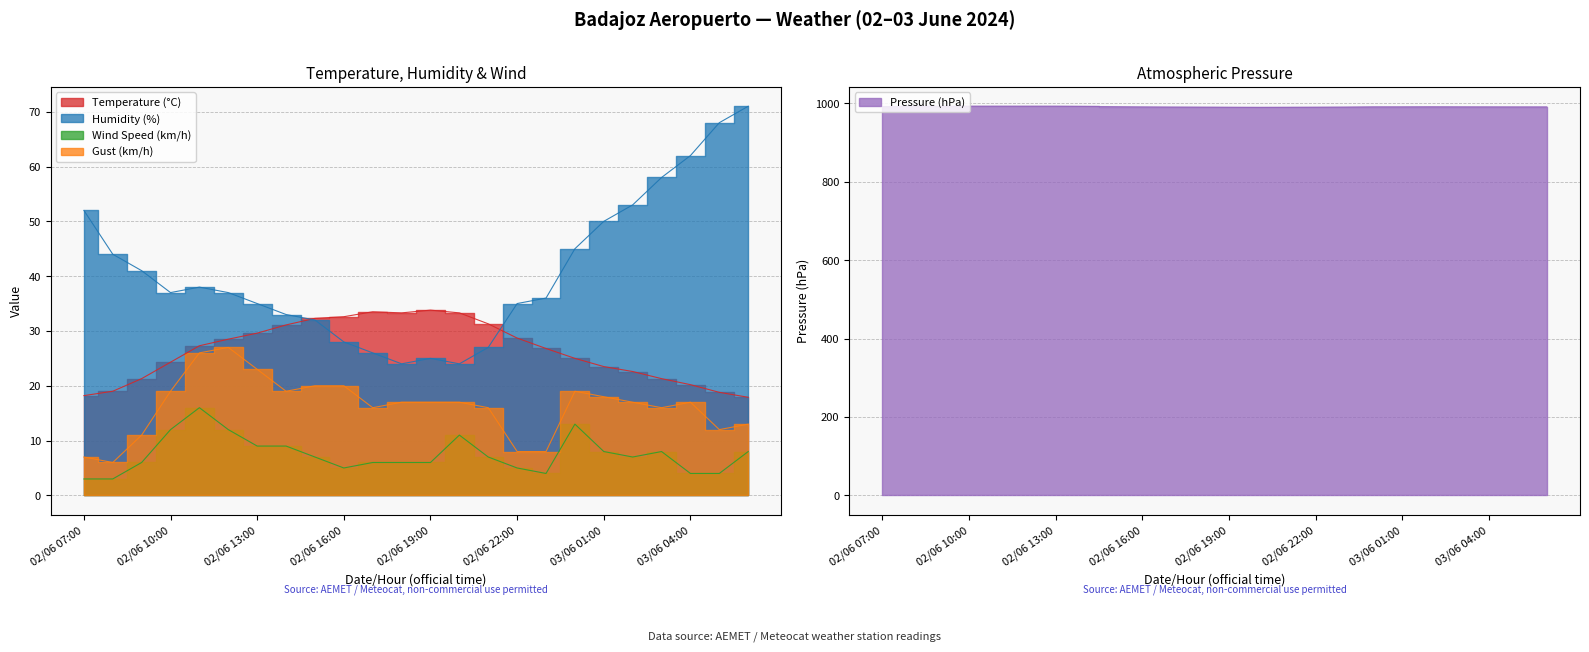

Reading right to left, what are all the values shown in this chart?

Temperature (°C): 03/06 06:00=17.9	03/06 05:00=18.8	03/06 04:00=20.2	03/06 03:00=21.3	03/06 02:00=22.6	03/06 01:00=23.5	03/06 00:00=25.0	02/06 23:00=26.8	02/06 22:00=28.7	02/06 21:00=31.3	02/06 20:00=33.3	02/06 19:00=33.8	02/06 18:00=33.3	02/06 17:00=33.5	02/06 16:00=32.6	02/06 15:00=32.3	02/06 14:00=31.1	02/06 13:00=29.6	02/06 12:00=28.5	02/06 11:00=27.3	02/06 10:00=24.3	02/06 09:00=21.3	02/06 08:00=19.0	02/06 07:00=18.2
Humidity (%): 03/06 06:00=71.0	03/06 05:00=68.0	03/06 04:00=62.0	03/06 03:00=58.0	03/06 02:00=53.0	03/06 01:00=50.0	03/06 00:00=45.0	02/06 23:00=36.0	02/06 22:00=35.0	02/06 21:00=27.0	02/06 20:00=24.0	02/06 19:00=25.0	02/06 18:00=24.0	02/06 17:00=26.0	02/06 16:00=28.0	02/06 15:00=32.0	02/06 14:00=33.0	02/06 13:00=35.0	02/06 12:00=37.0	02/06 11:00=38.0	02/06 10:00=37.0	02/06 09:00=41.0	02/06 08:00=44.0	02/06 07:00=52.0
Pressure (hPa): 03/06 06:00=991.1	03/06 05:00=991.1	03/06 04:00=991.2	03/06 03:00=991.3	03/06 02:00=991.5	03/06 01:00=991.3	03/06 00:00=991.3	02/06 23:00=990.5	02/06 22:00=990.1	02/06 21:00=989.8	02/06 20:00=989.6	02/06 19:00=989.9	02/06 18:00=990.3	02/06 17:00=990.6	02/06 16:00=991.1	02/06 15:00=991.7	02/06 14:00=992.2	02/06 13:00=992.7	02/06 12:00=992.7	02/06 11:00=992.7	02/06 10:00=992.7	02/06 09:00=992.5	02/06 08:00=992.3	02/06 07:00=991.9
Wind Speed (km/h): 03/06 06:00=8.0	03/06 05:00=4.0	03/06 04:00=4.0	03/06 03:00=8.0	03/06 02:00=7.0	03/06 01:00=8.0	03/06 00:00=13.0	02/06 23:00=4.0	02/06 22:00=5.0	02/06 21:00=7.0	02/06 20:00=11.0	02/06 19:00=6.0	02/06 18:00=6.0	02/06 17:00=6.0	02/06 16:00=5.0	02/06 15:00=7.0	02/06 14:00=9.0	02/06 13:00=9.0	02/06 12:00=12.0	02/06 11:00=16.0	02/06 10:00=12.0	02/06 09:00=6.0	02/06 08:00=3.0	02/06 07:00=3.0
Gust (km/h): 03/06 06:00=13.0	03/06 05:00=12.0	03/06 04:00=17.0	03/06 03:00=16.0	03/06 02:00=17.0	03/06 01:00=18.0	03/06 00:00=19.0	02/06 23:00=8.0	02/06 22:00=8.0	02/06 21:00=16.0	02/06 20:00=17.0	02/06 19:00=17.0	02/06 18:00=17.0	02/06 17:00=16.0	02/06 16:00=20.0	02/06 15:00=20.0	02/06 14:00=19.0	02/06 13:00=23.0	02/06 12:00=27.0	02/06 11:00=26.0	02/06 10:00=19.0	02/06 09:00=11.0	02/06 08:00=6.0	02/06 07:00=7.0